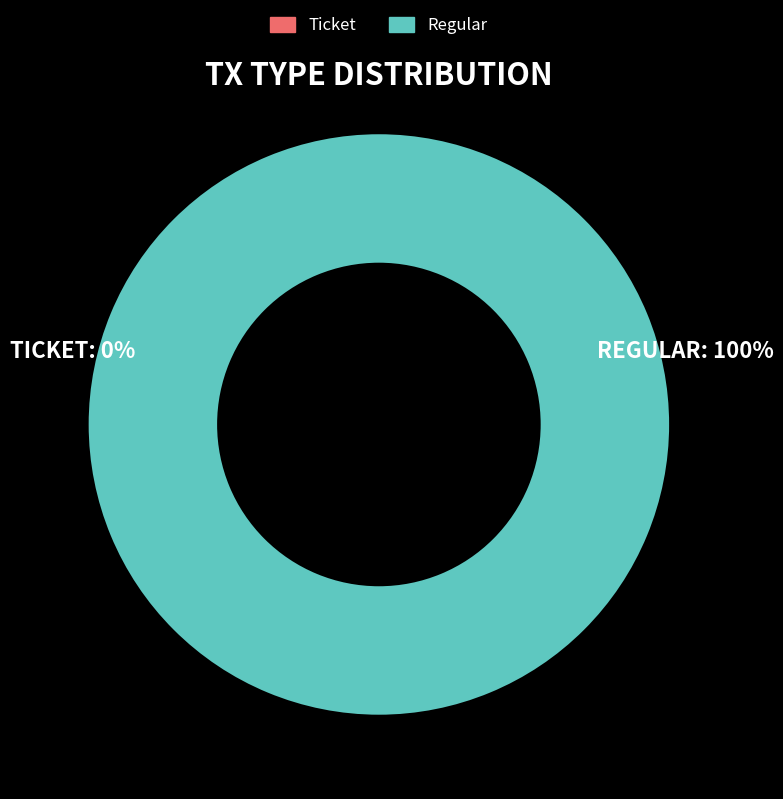

The Regular slice represents 100% of the pie. True or false?

True